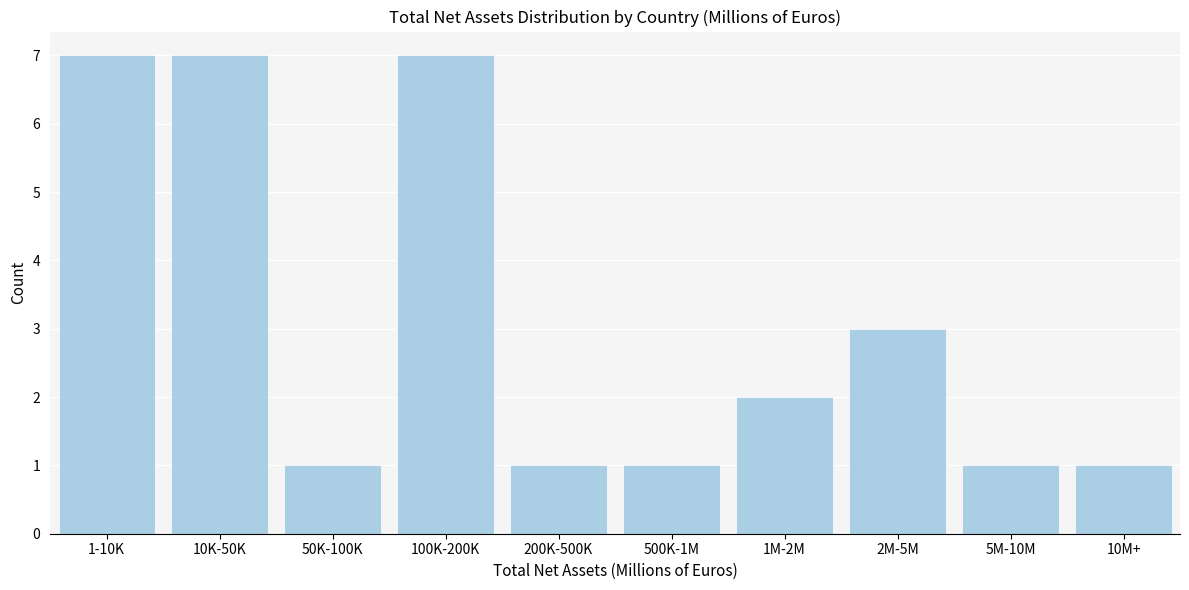

Reading right to left, list all the values displayed in this chart.

10M+=1	5M-10M=1	2M-5M=3	1M-2M=2	500K-1M=1	200K-500K=1	100K-200K=7	50K-100K=1	10K-50K=7	1-10K=7